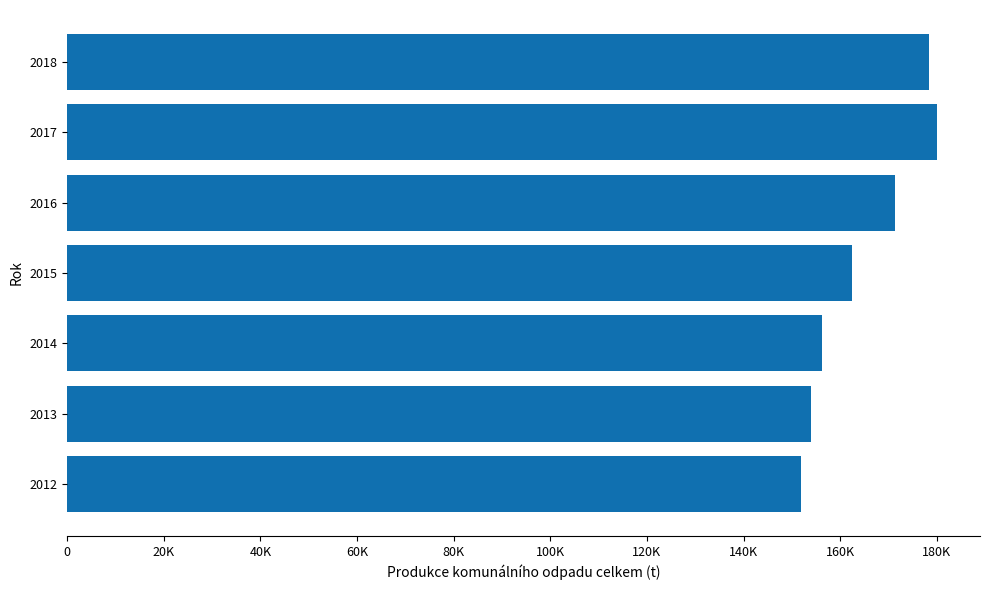

Are the bars horizontal?

Yes